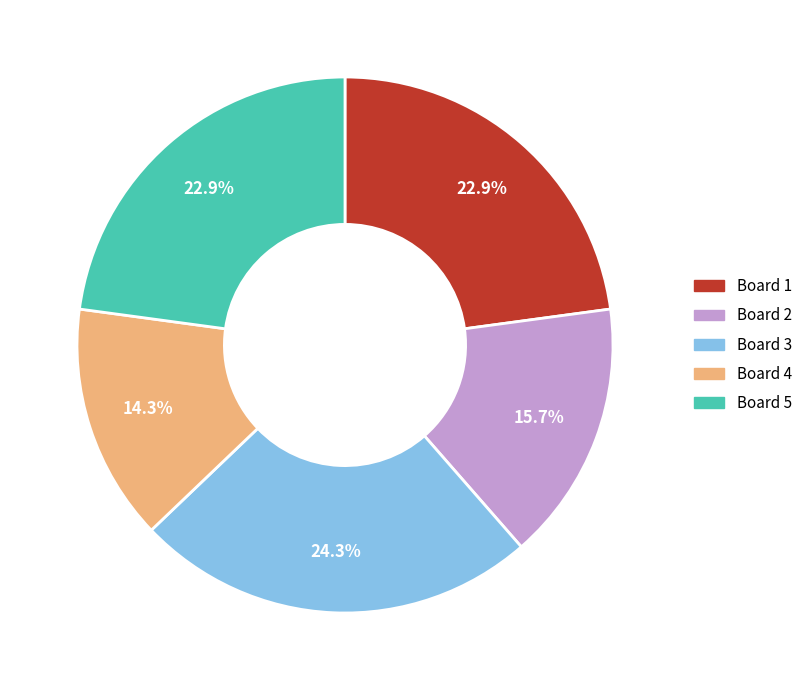

Is there a majority slice in this chart?

No